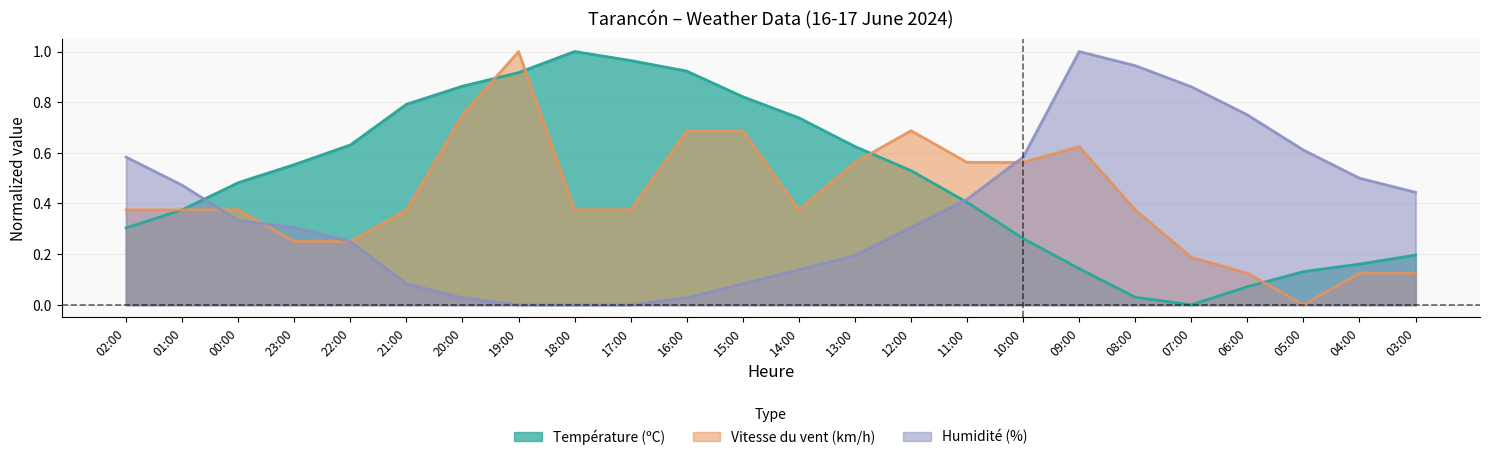

Where do Vitesse du vent (km/h) and Humidité (%) first cross each other?

01:00 and 00:00